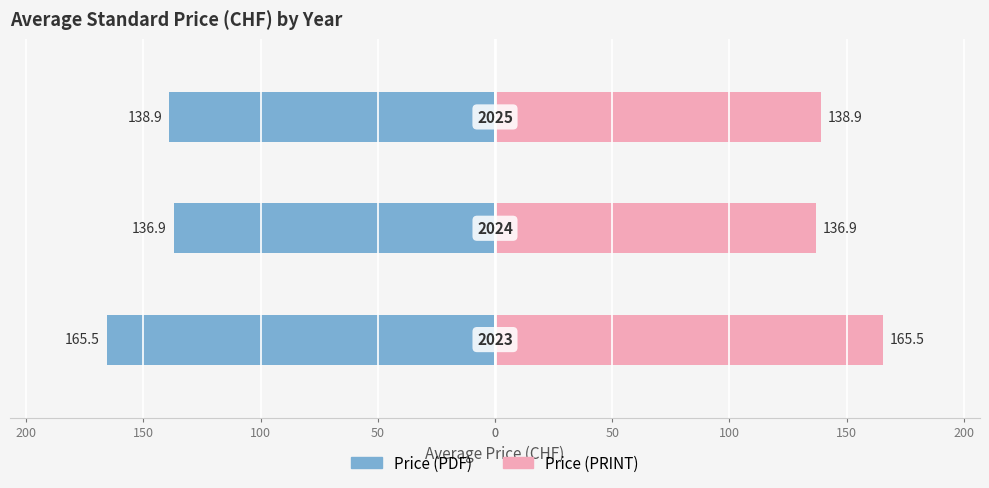

Which series changed the most between 50 and 100?

Price (PDF)